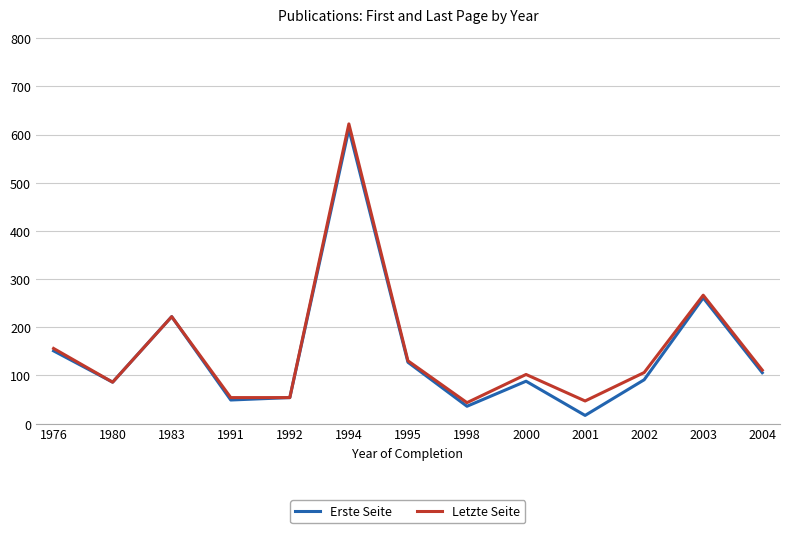

What is the smallest value displayed?

17.0